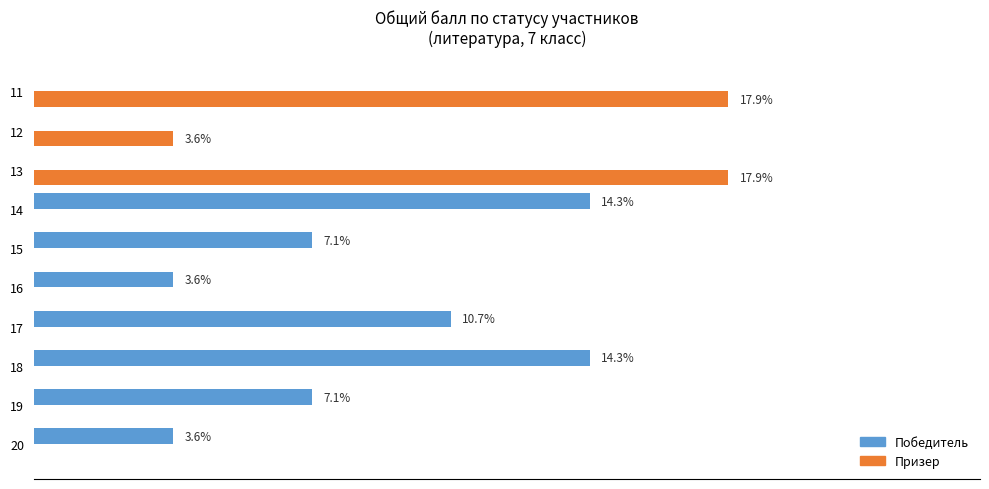

Which series has the largest total across all categories?

Победитель